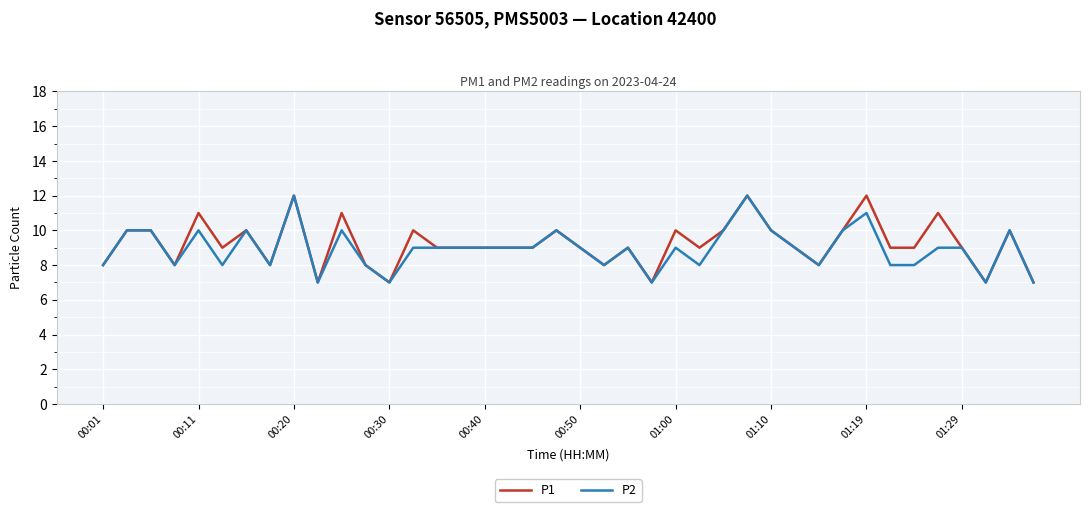

What is the minimum value for P1?

7